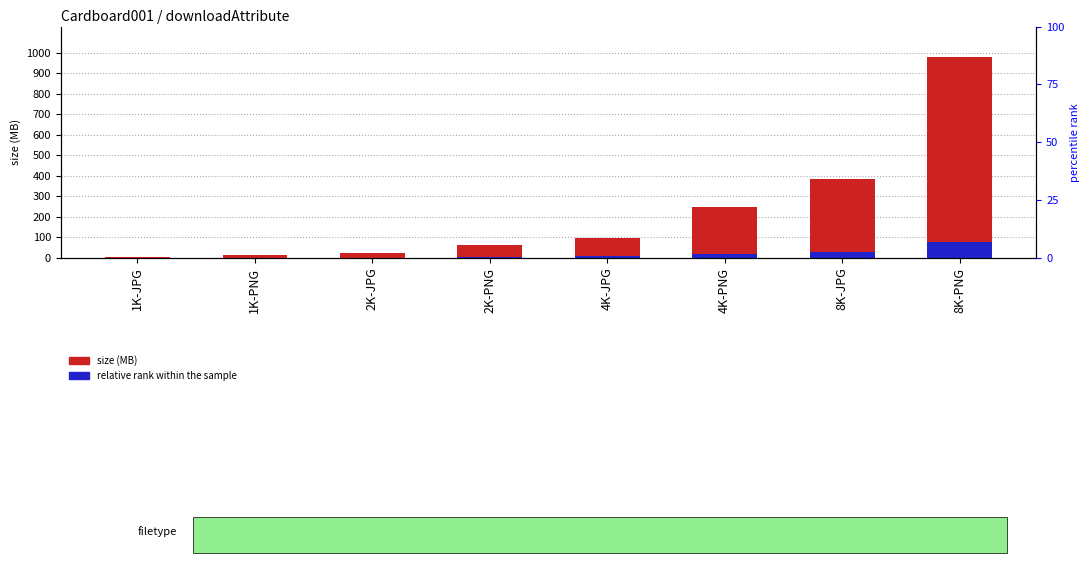

True or false: relative rank has a value of 19.7 at 4K-PNG.

True